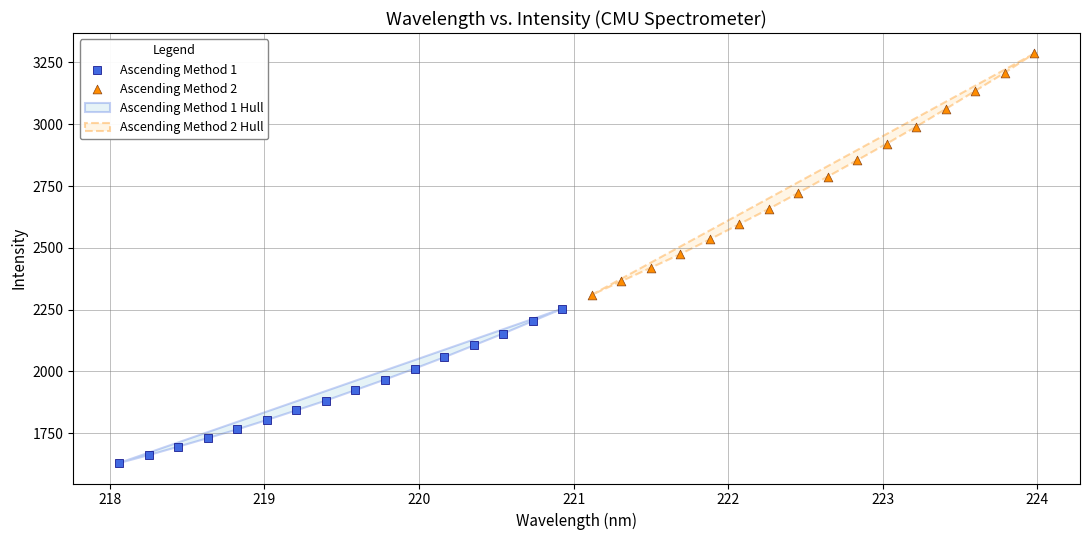

Which series contains the highest Y value?

Ascending Method 2